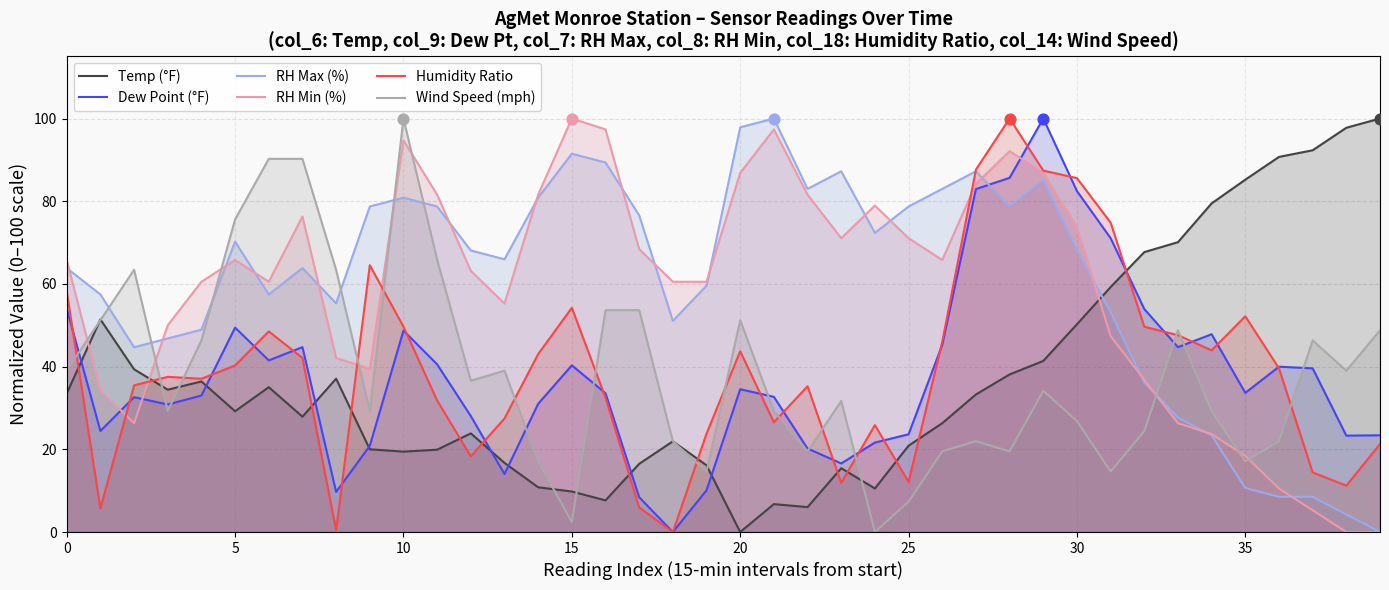

At which category is the sum across all series the highest?

29